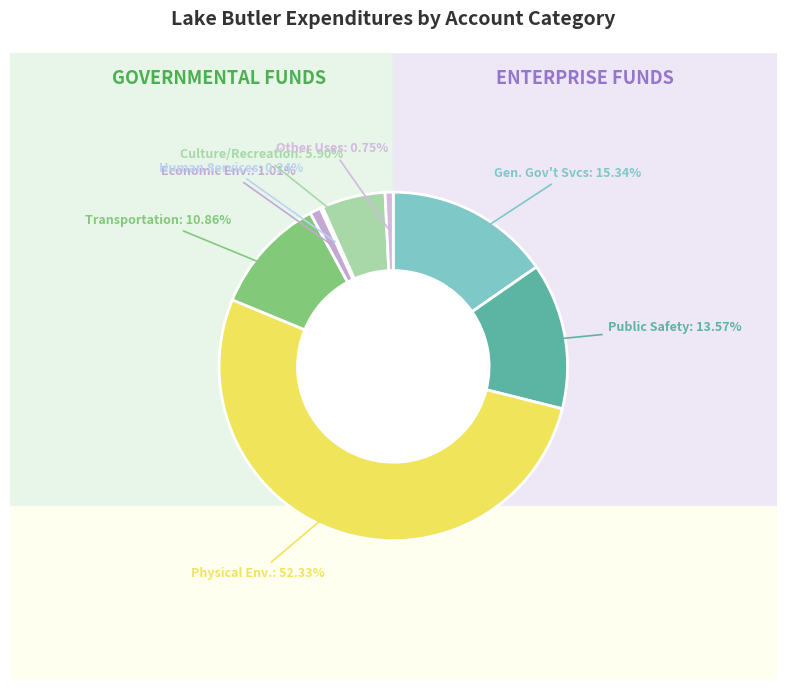

To the nearest percent, what percentage of the pie is Economic Environment?

1%